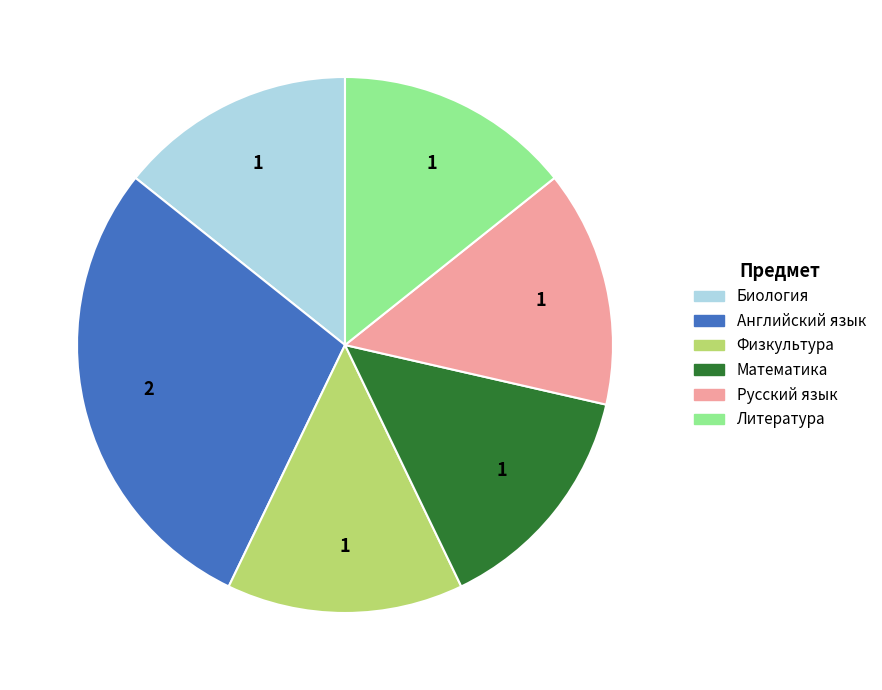

Is Английский язык the majority of the pie?

No